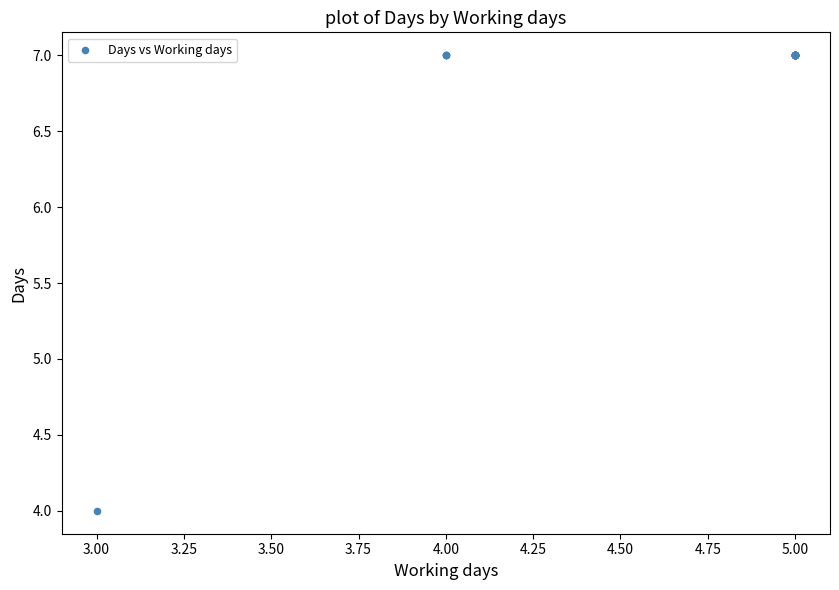

What Y value in the scatter plot is closest to 5?

4